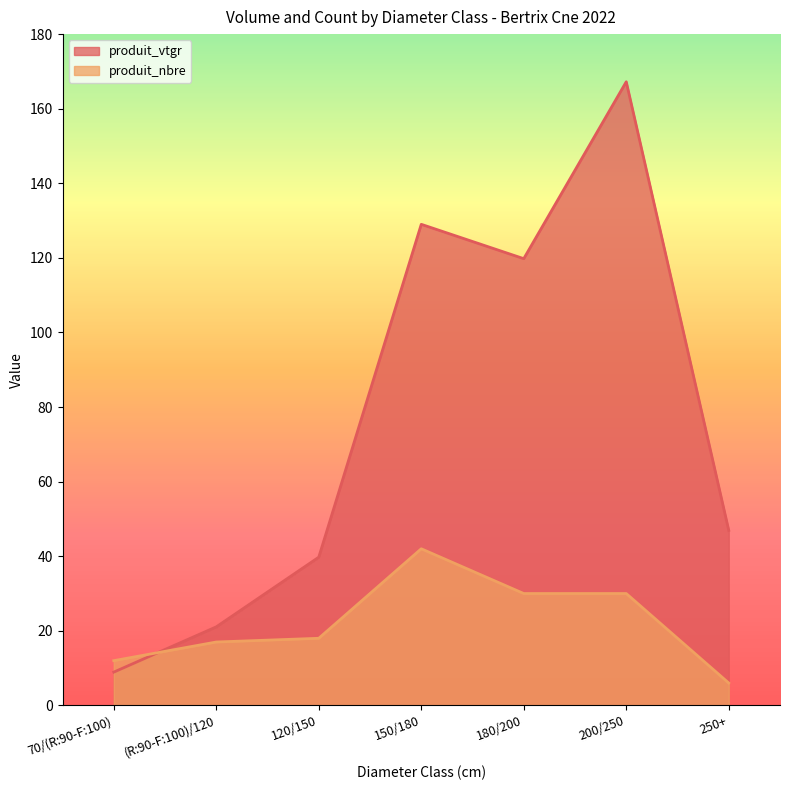

True or false: produit_vtgr has more than 0 points higher than both neighbors.

True